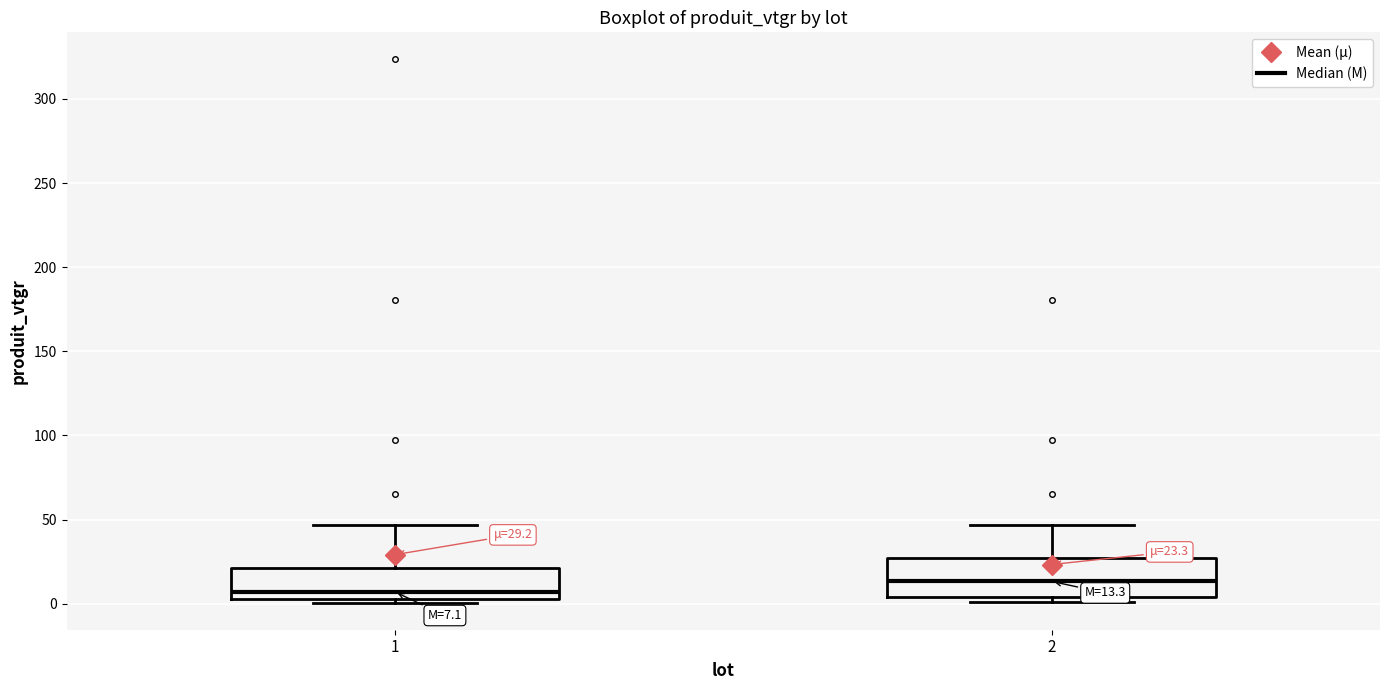

Which box's median line is the highest?

2